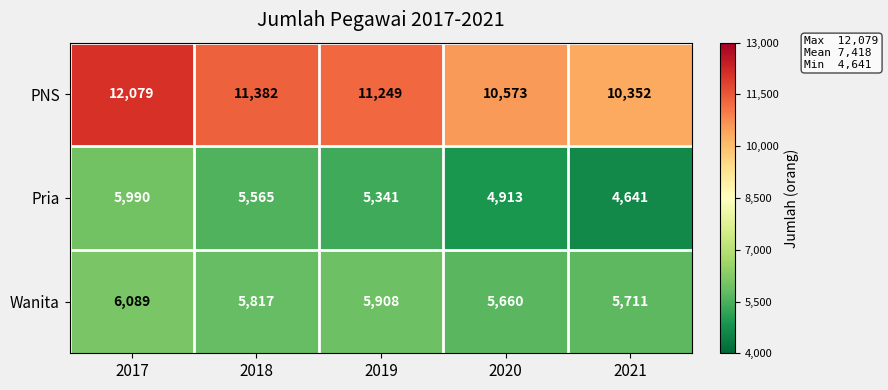

Which series has the largest total across all categories?

PNS